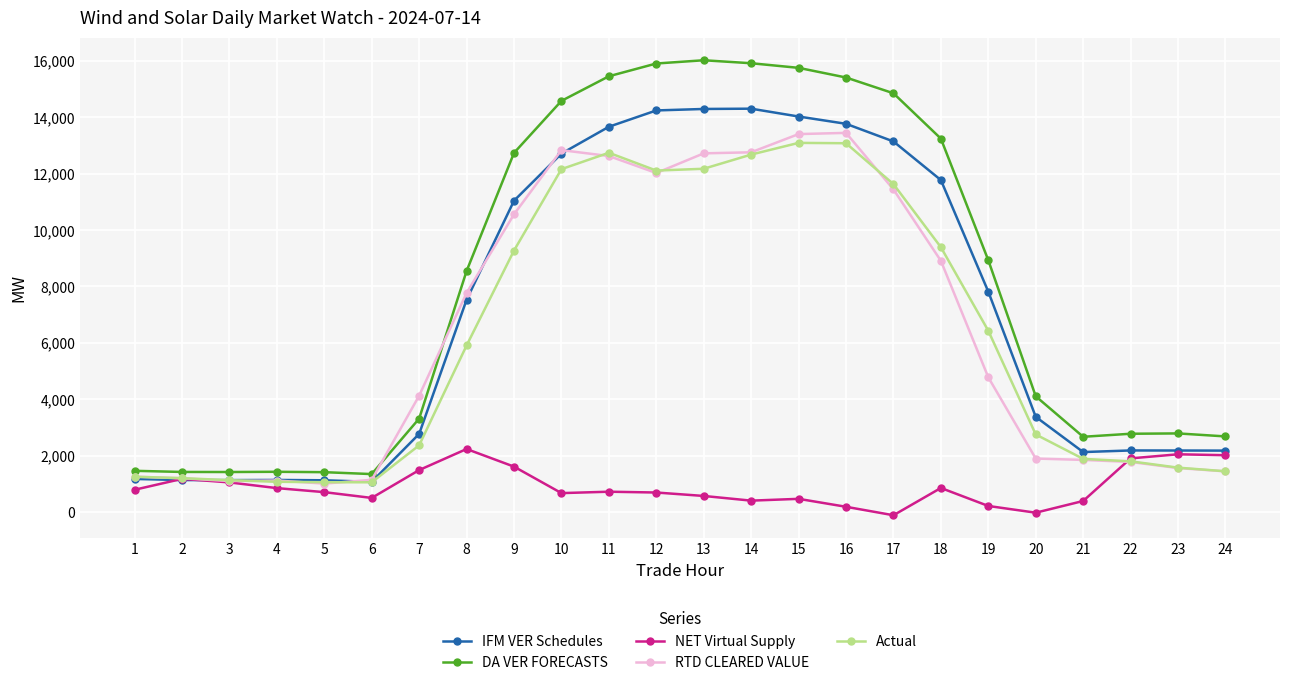

What is the average value of the RTD CLEARED VALUE series?

6361.1